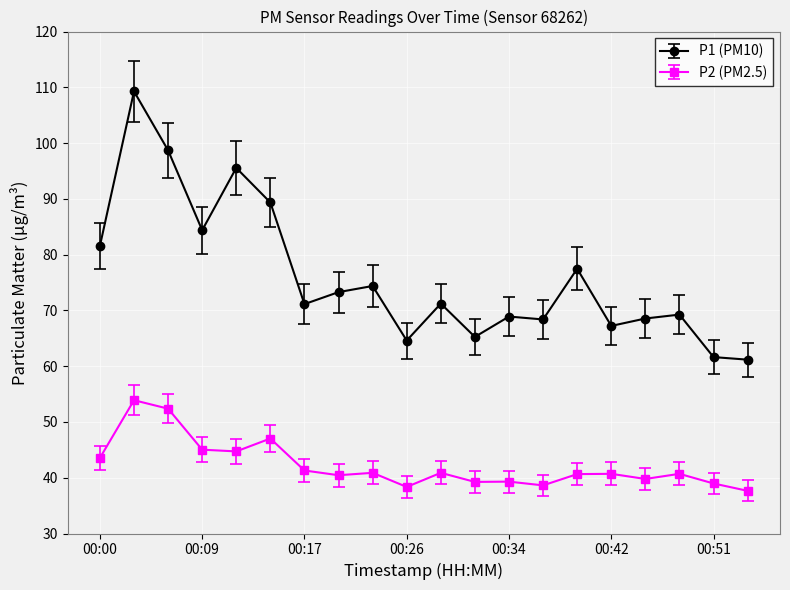

Rank the series by their maximum value, from highest to lowest.

P1 (PM10), P2 (PM2.5)